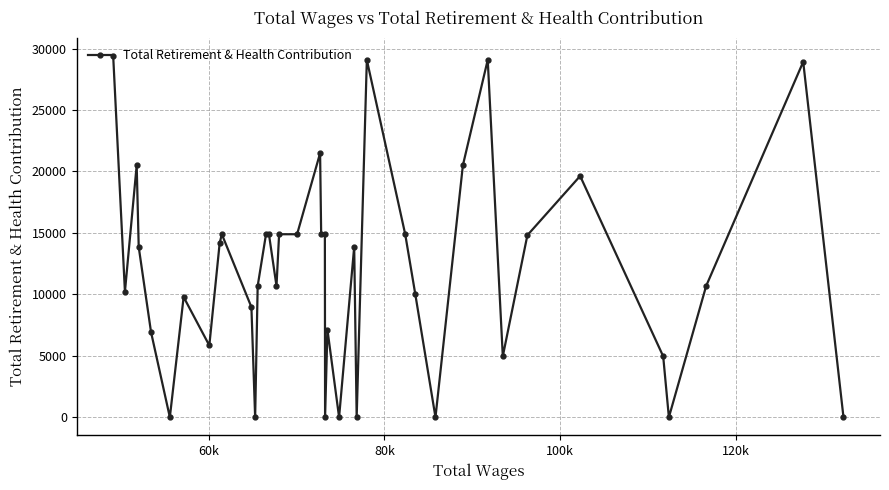

What is the average value?

11882